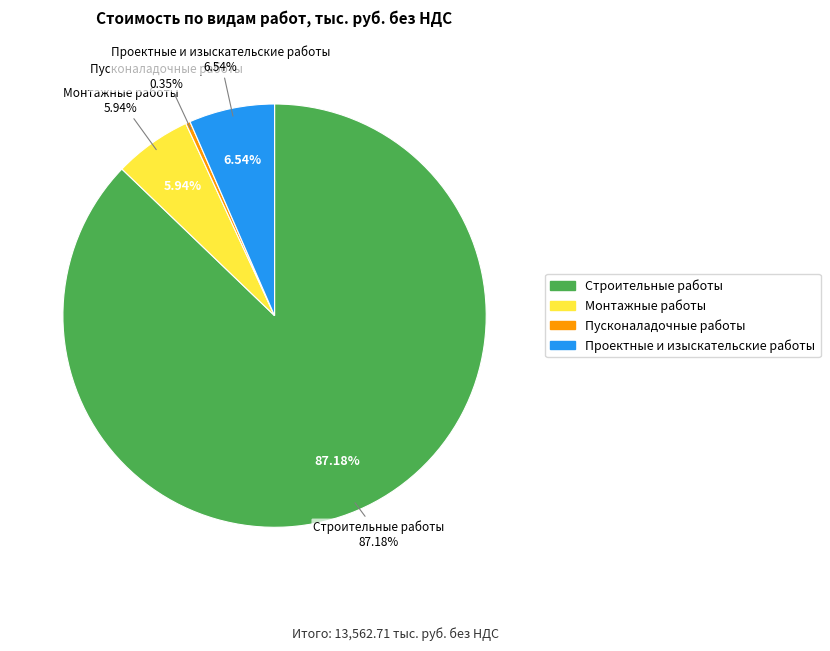

What is the largest slice in the pie chart?

Строительные работы